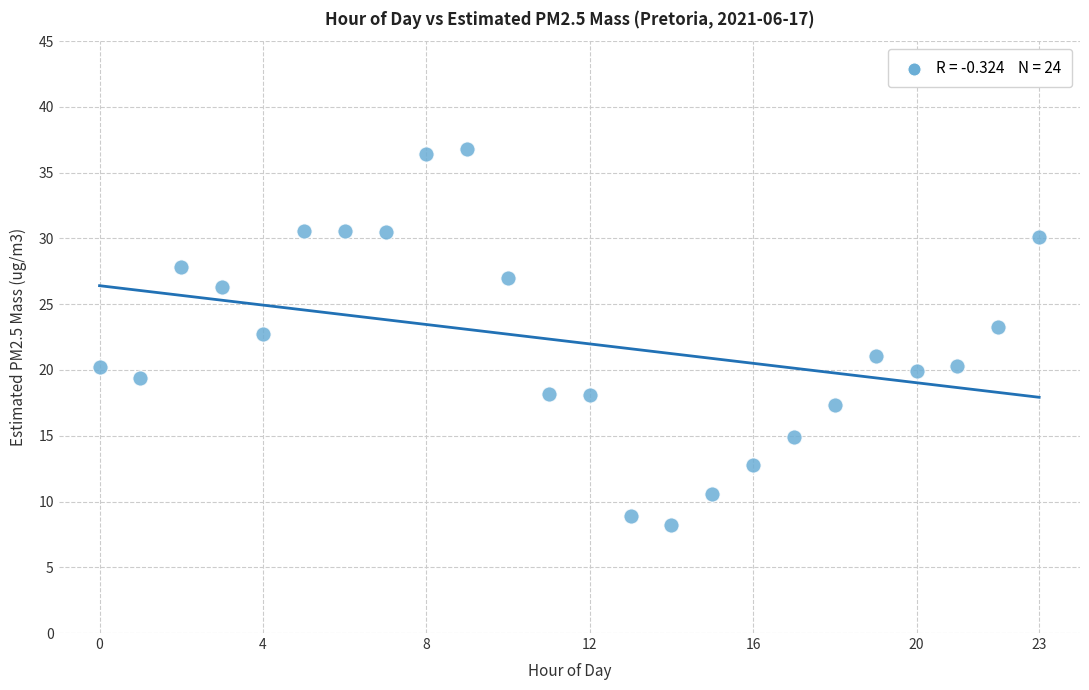

What is the range of Y values (max minus min)?

28.6